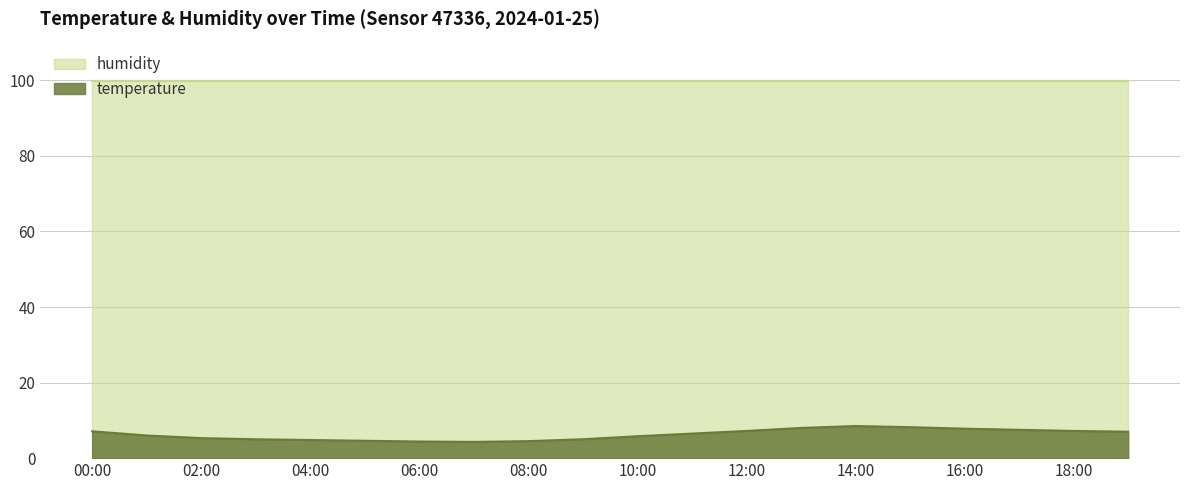

Rank the categories by value from lowest to highest.

07:00, 06:00, 08:00, 05:00, 04:00, 03:00, 09:00, 02:00, 10:00, 01:00, 11:00, 19:00, 00:00, 12:00, 18:00, 17:00, 16:00, 13:00, 15:00, 14:00